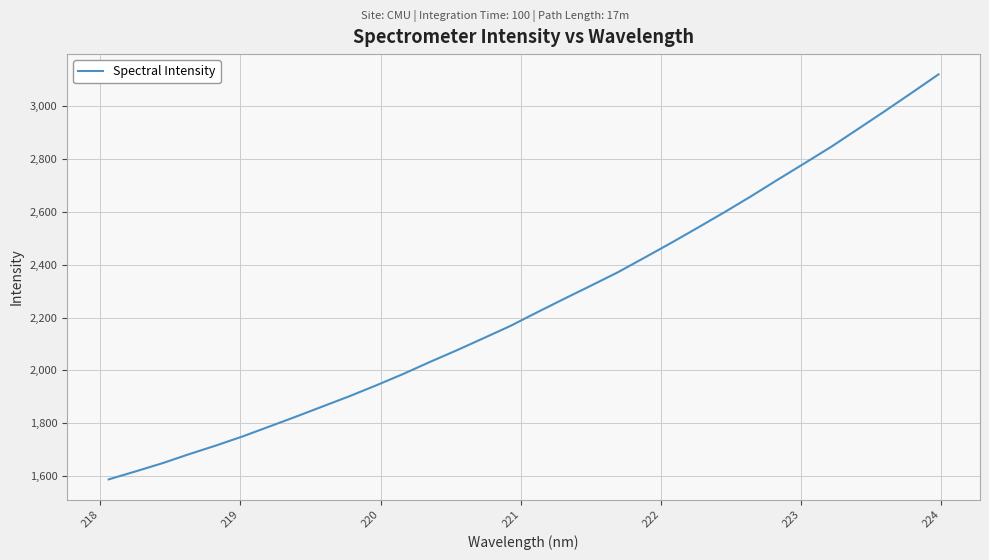

What is the difference between the maximum and minimum values?

1532.8